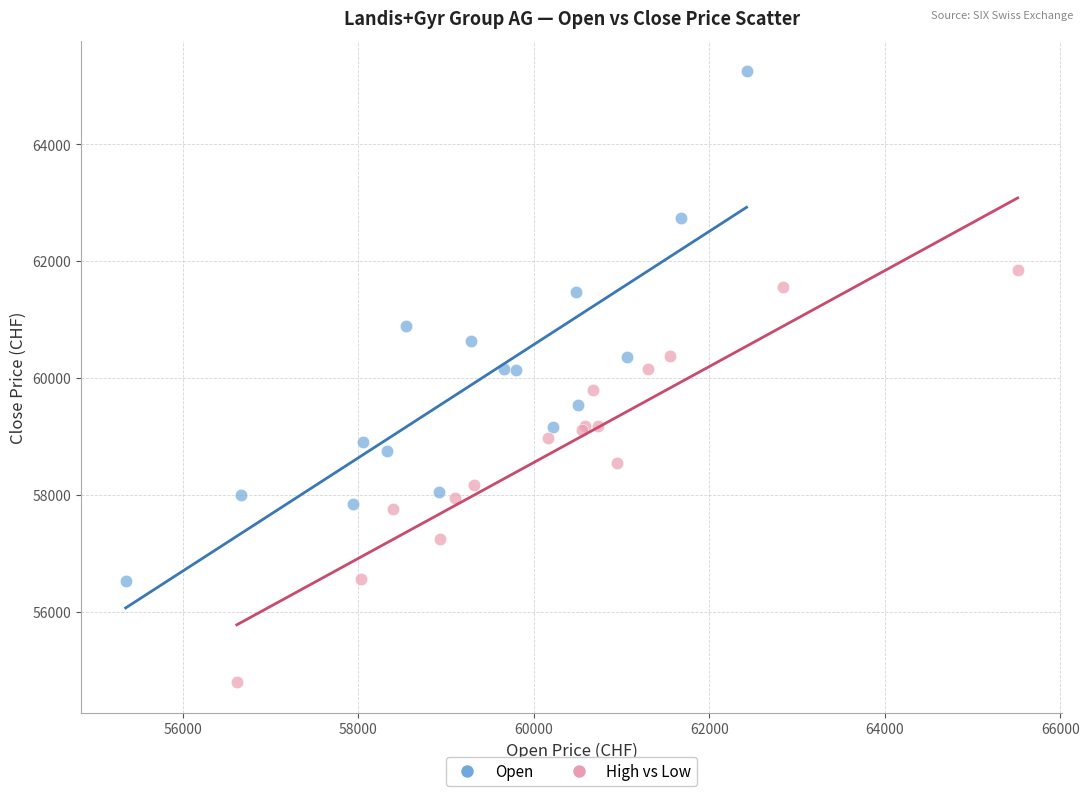

Which series contains the lowest Y value?

High vs Low